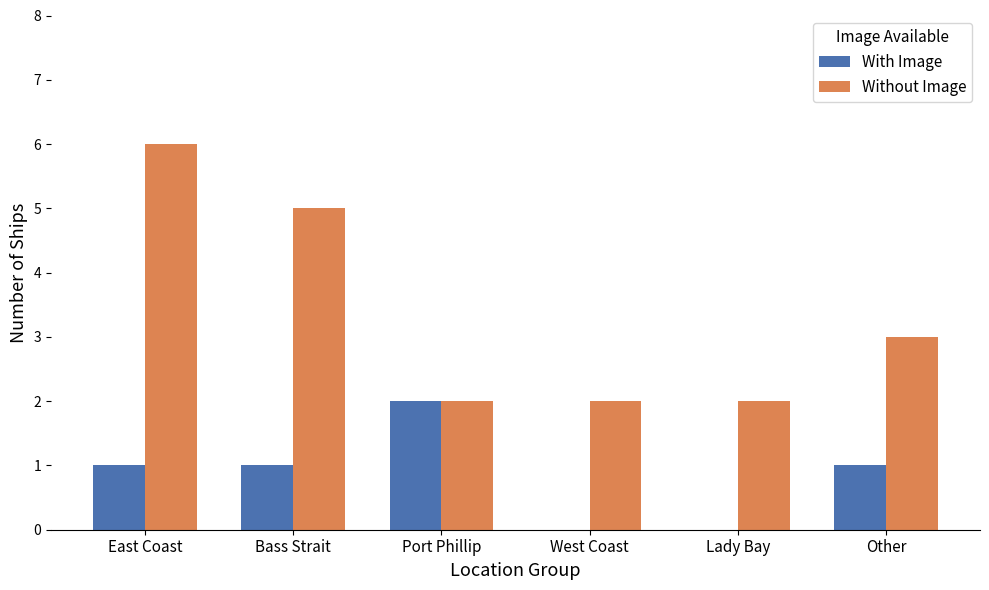

What is the sum of the Without Image values at West Coast and Bass Strait?

7